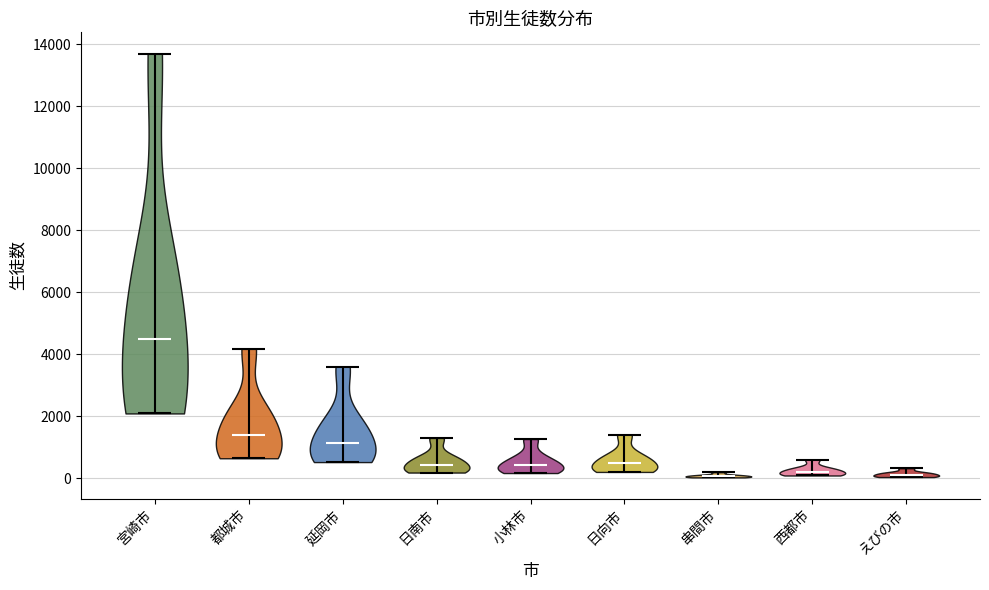

Reading left to right, read every violin against the y-axis: where its median line is, and the lowest and highest points it reaches. The values are not printed on the chart, so give them approximately, as read against the axis.

宮崎市: median line 4400, lowest point 2000, highest point 13600
都城市: median line 1400, lowest point 600, highest point 4200
延岡市: median line 1200, lowest point 600, highest point 3600
日南市: median line 400, lowest point 200, highest point 1200
小林市: median line 400, lowest point 200, highest point 1200
日向市: median line 400, lowest point 200, highest point 1400
串間市: median line 0, lowest point 0, highest point 200
西都市: median line 200, lowest point 0, highest point 600
えびの市: median line 0, lowest point 0, highest point 400